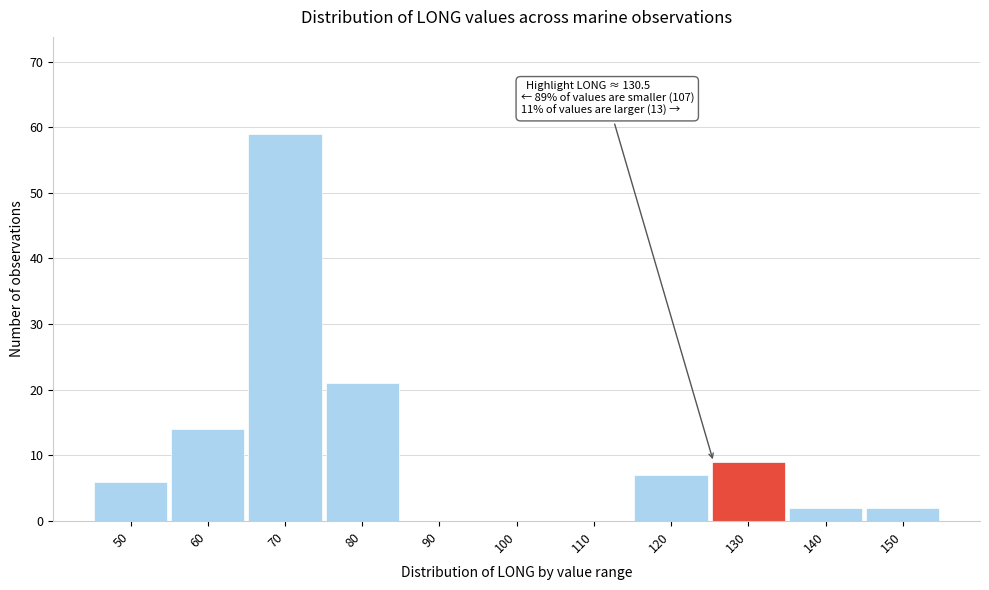

Reading left to right, transcribe all the data shown in this chart.

50=6	60=14	70=59	80=21	90=0	100=0	110=0	120=7	130=9	140=2	150=2